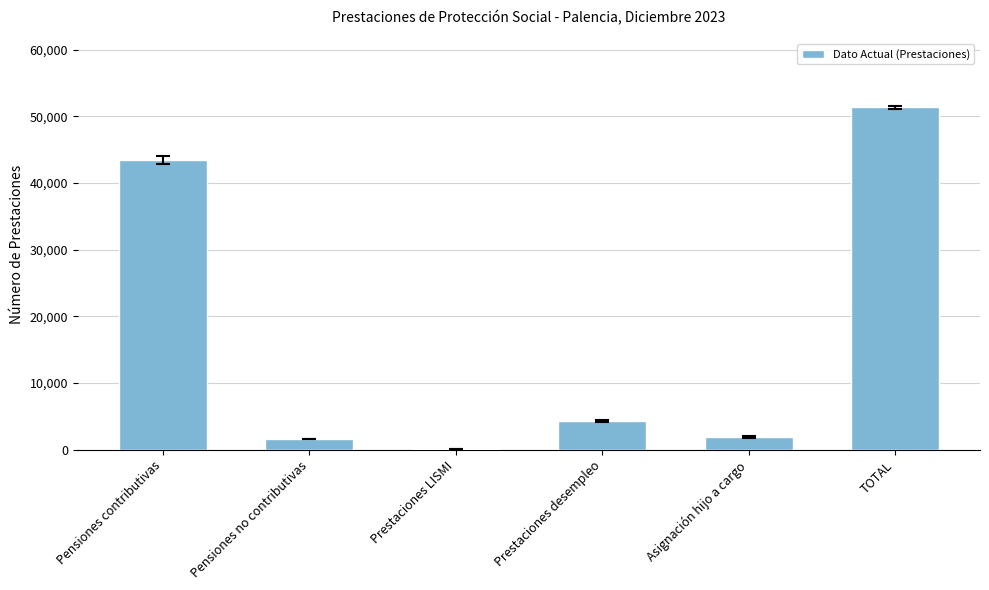

What is the sum of all values?

102732